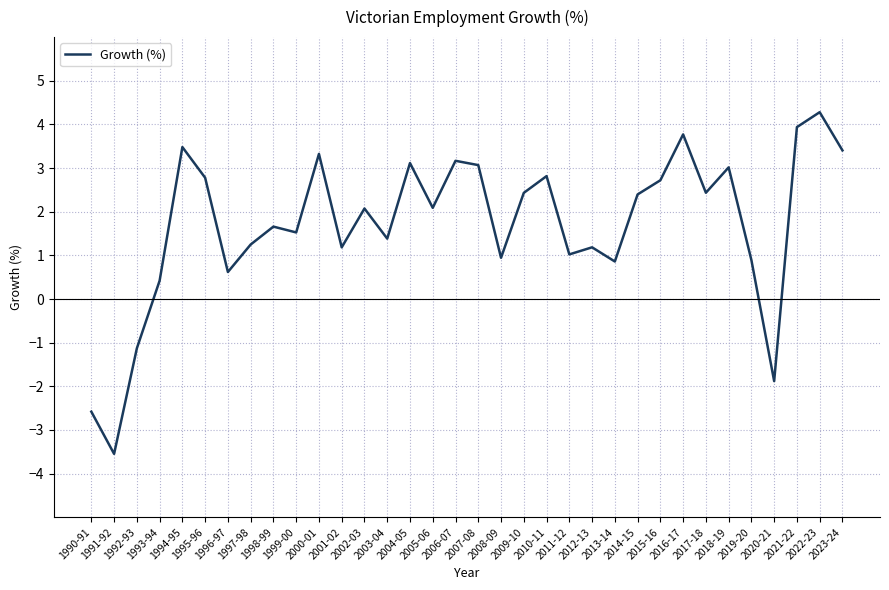

What is the smallest value displayed?

-3.5